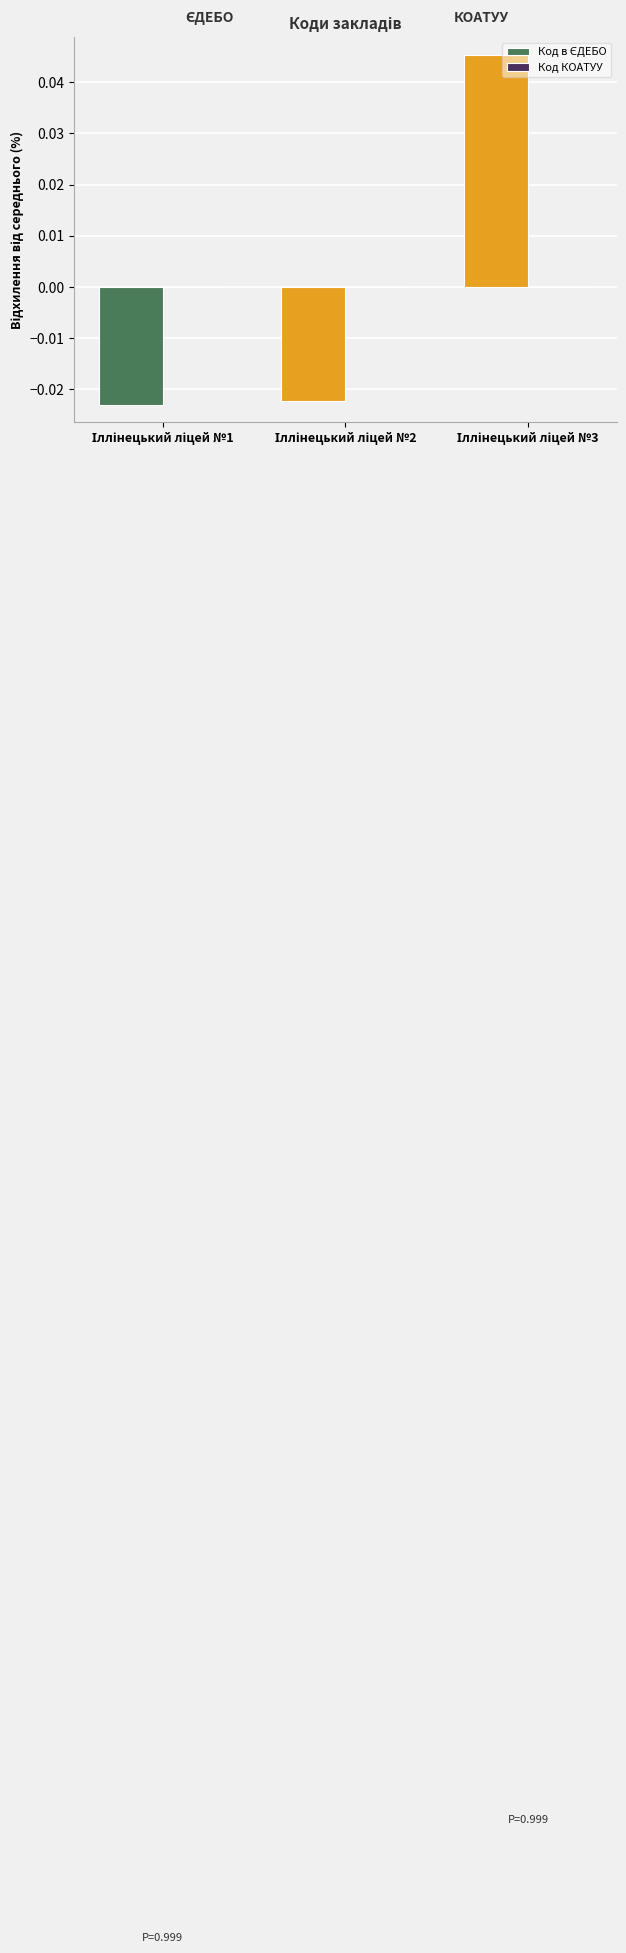

Between Іллінецький ліцей №1 and Іллінецький ліцей №2, which is larger?

Іллінецький ліцей №2